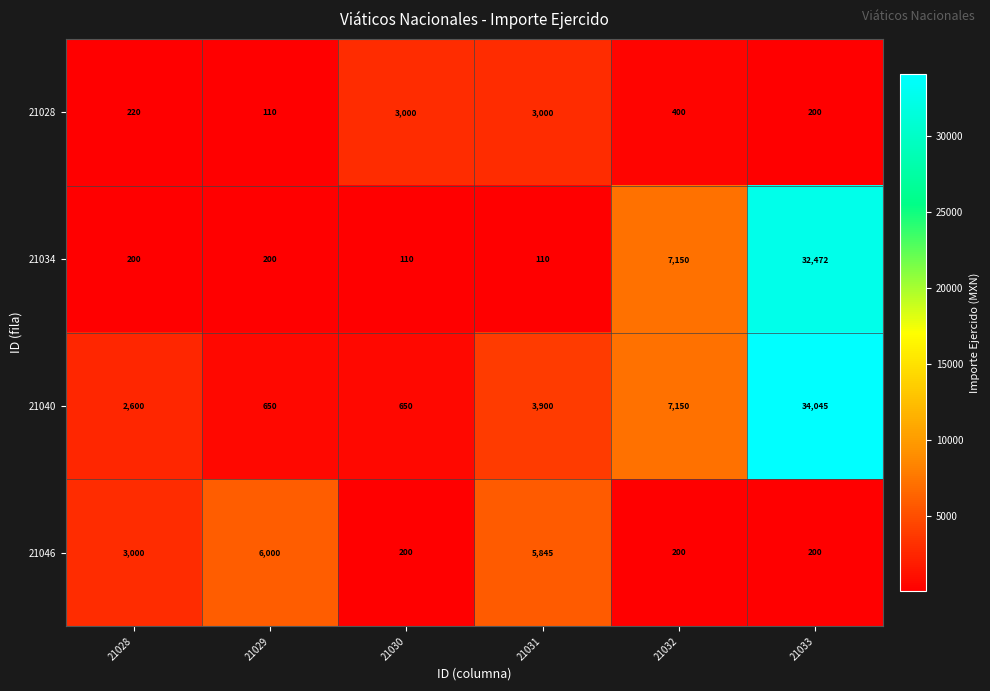

List the series in order of their peak value, lowest first.

21028, 21046, 21034, 21040